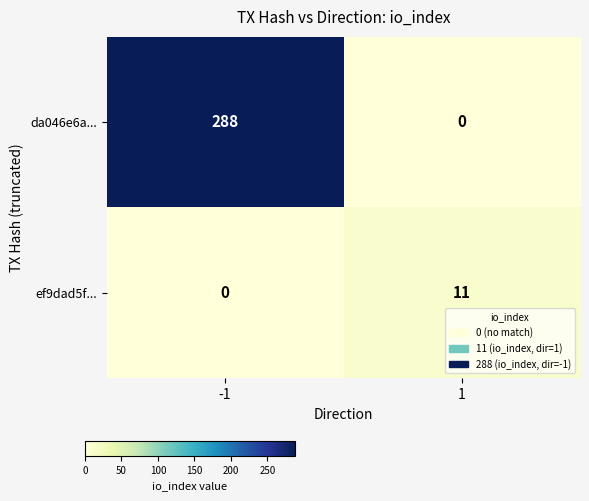

Reading right to left, extract all data points from this chart.

da046e6a...: 0	288
ef9dad5f...: 11	0